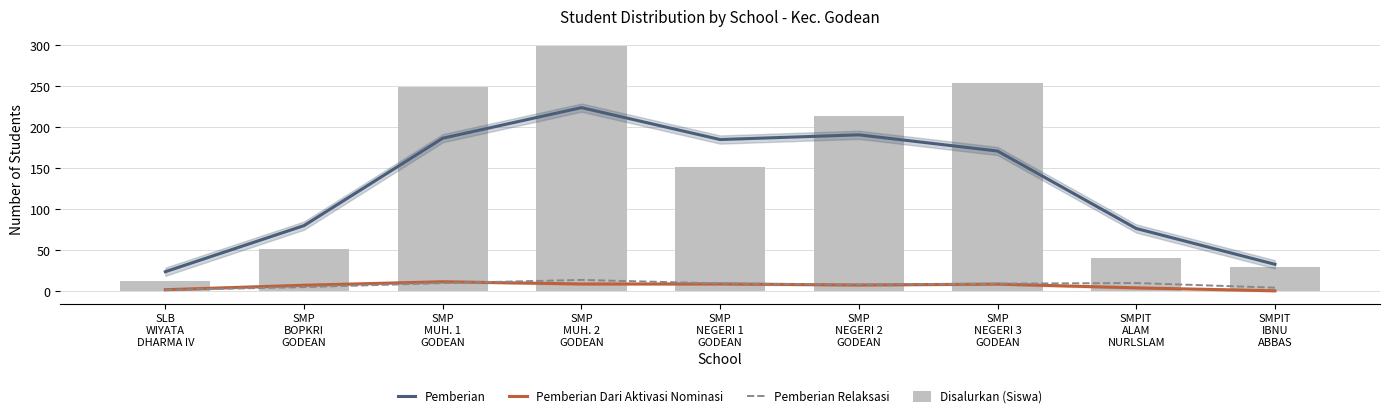

Read the Pemberian Dari Aktivasi Nominasi value at SMP
MUH. 2
GODEAN.

8.9